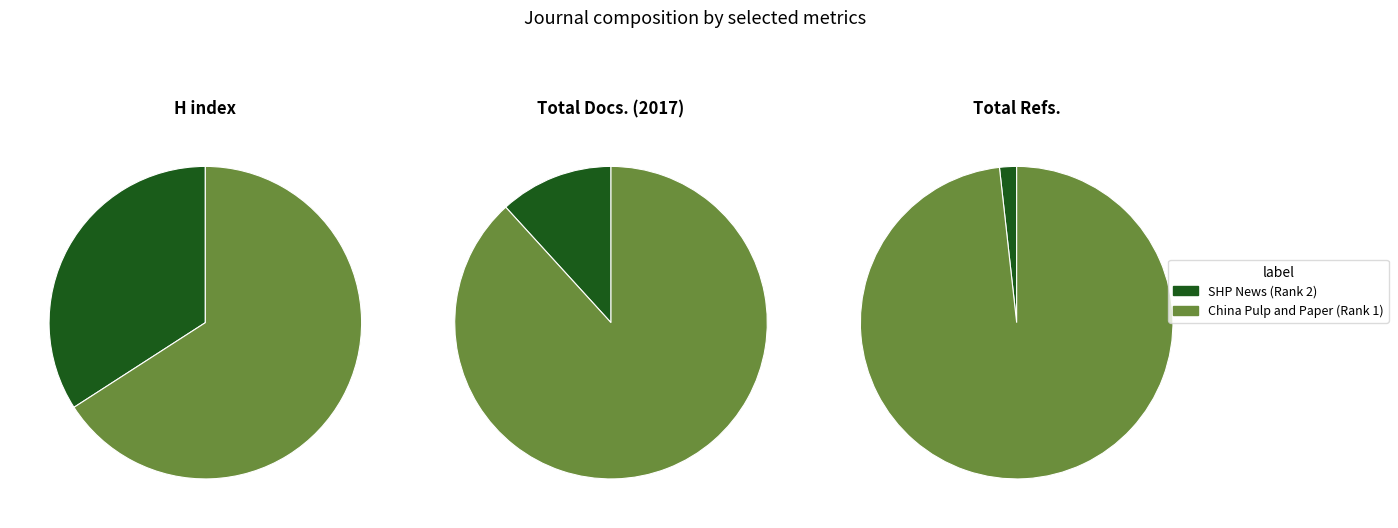

To the nearest percent, what percentage of the pie is SHP News (Rank 2)?

12%